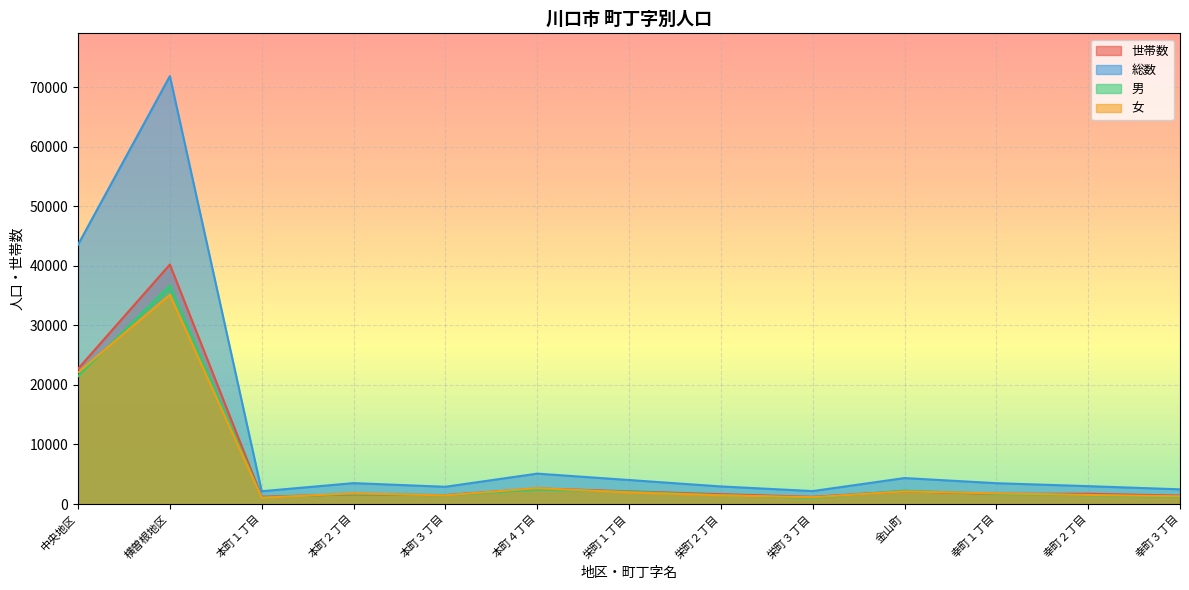

What is the value of the 総数 point at the 1st from the left?

43562